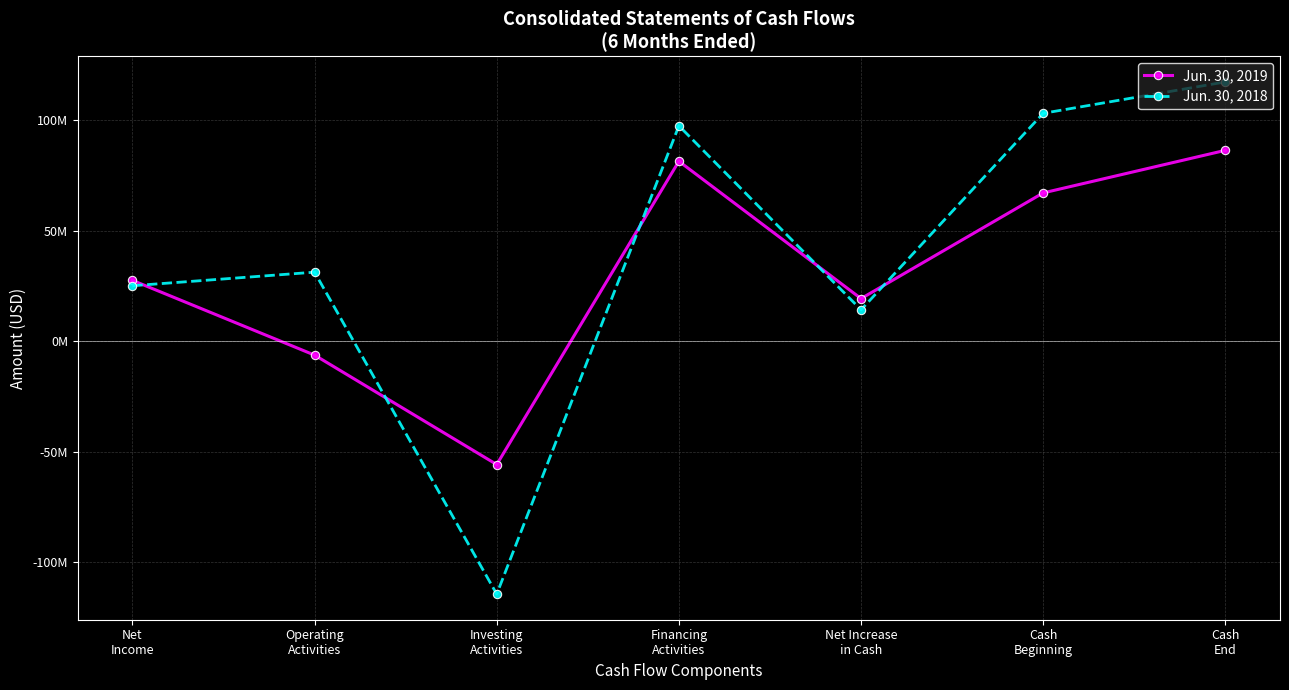

At which label does Jun. 30, 2019 reach its peak?

Cash
End